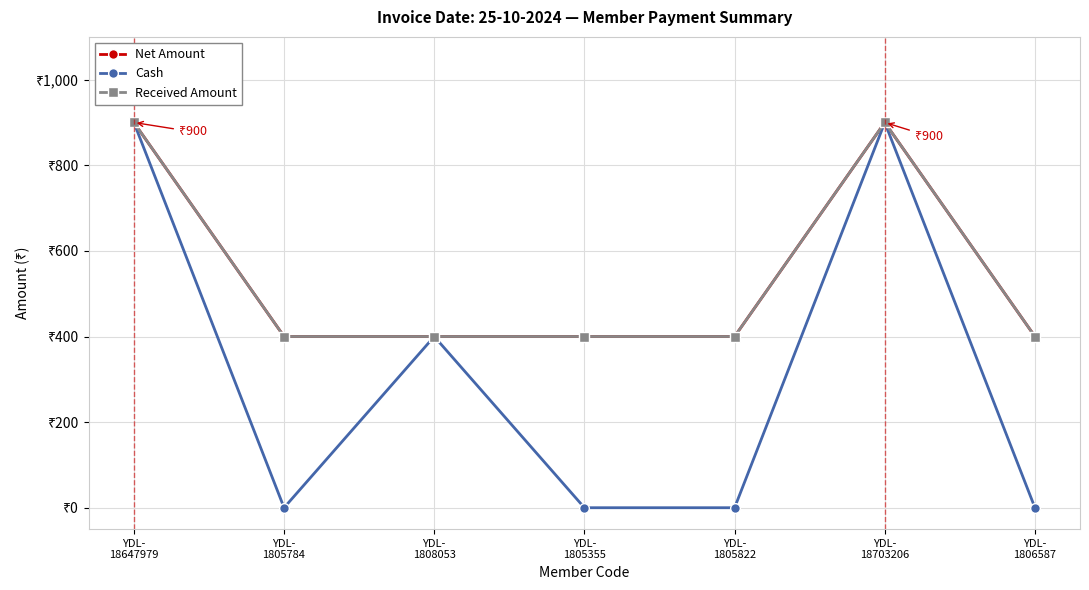

Where is the first local maximum for Net Amount?

YDL-
18703206